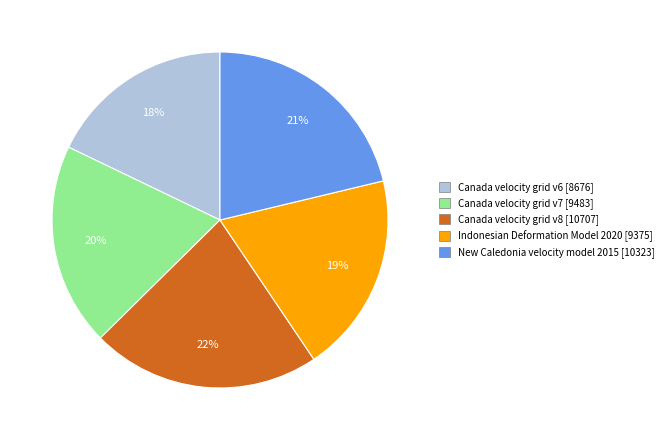

What is the largest slice in the pie chart?

Canada velocity grid v8